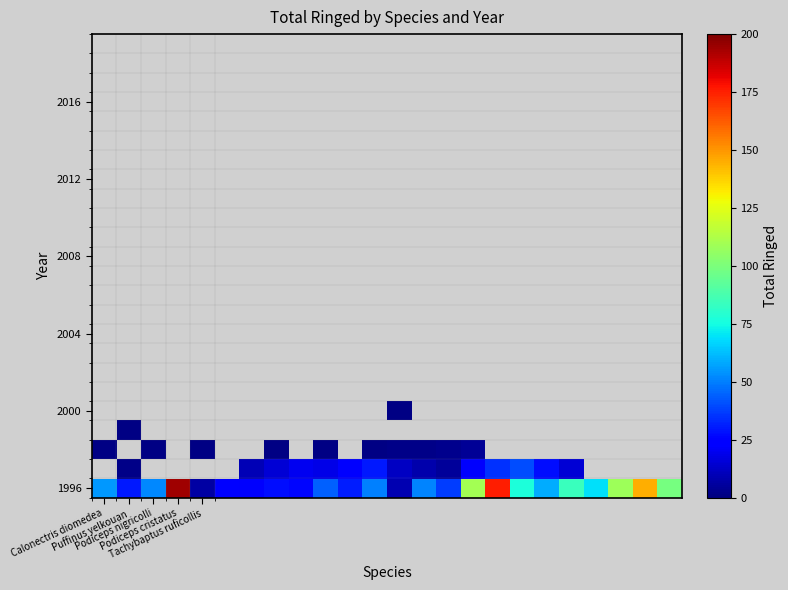

Which category has the lowest value in the 1996 series?

Tachybaptus ruficollis